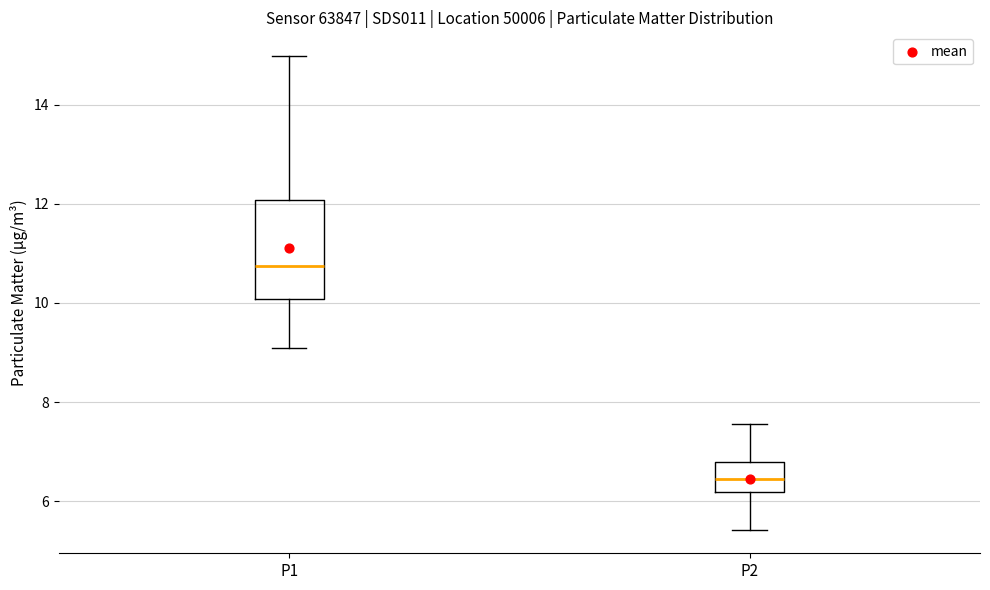

Reading left to right, read every box against the y-axis: the position of its median line, the range the box covers, and the ends of its whiskers. The values are not printed on the chart, so give them approximately, as read against the axis.

P1: median 10.8, box 10.0 to 12.0, whiskers 9.2 to 15.0
P2: median 6.4, box 6.2 to 6.8, whiskers 5.4 to 7.6